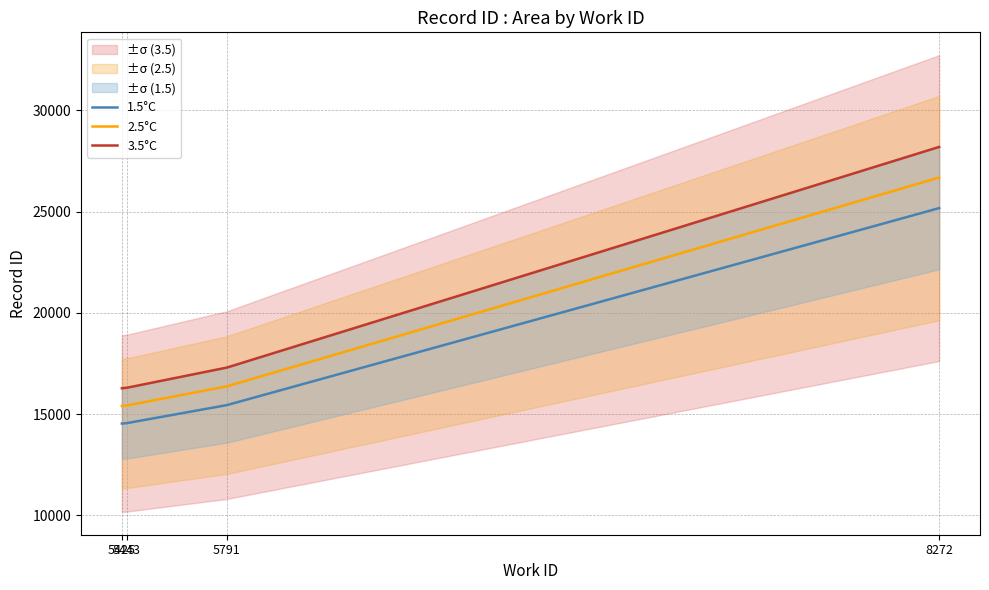

Reading right to left, what are all the values shown in this chart?

1.5°C: 25173.0	15447.0	14558.0	14534.0
2.5°C: 26683.4	16373.8	15431.5	15406.0
3.5°C: 28193.8	17300.6	16305.0	16278.1